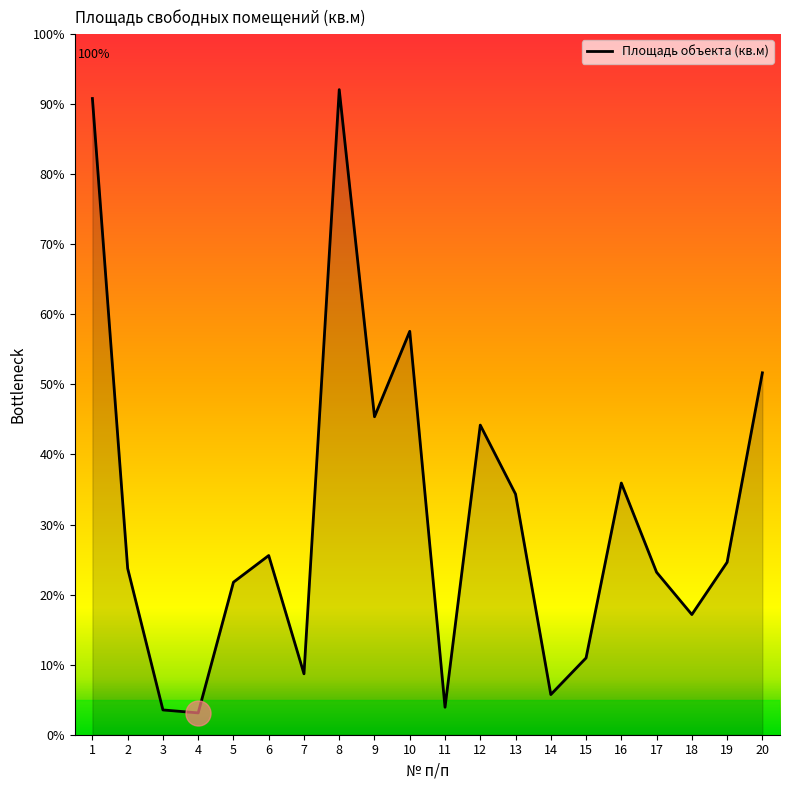

At which category does the chart reach its peak across all series?

8